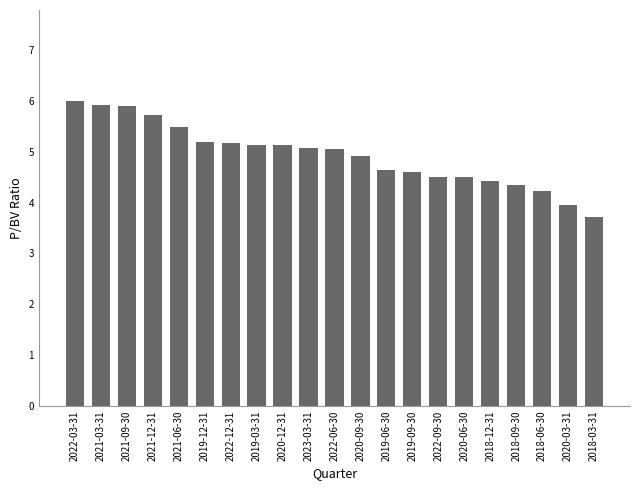

What is the sum of all values?

103.6